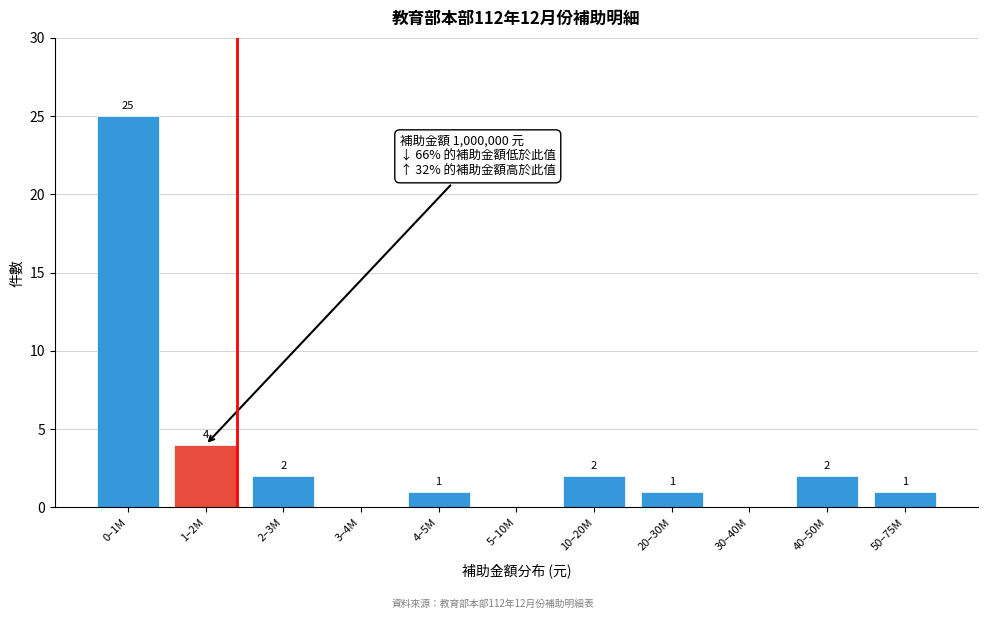

Reading left to right, what are all the values shown in this chart?

0–1M=25	1–2M=4	2–3M=2	3–4M=0	4–5M=1	5–10M=0	10–20M=2	20–30M=1	30–40M=0	40–50M=2	50–75M=1